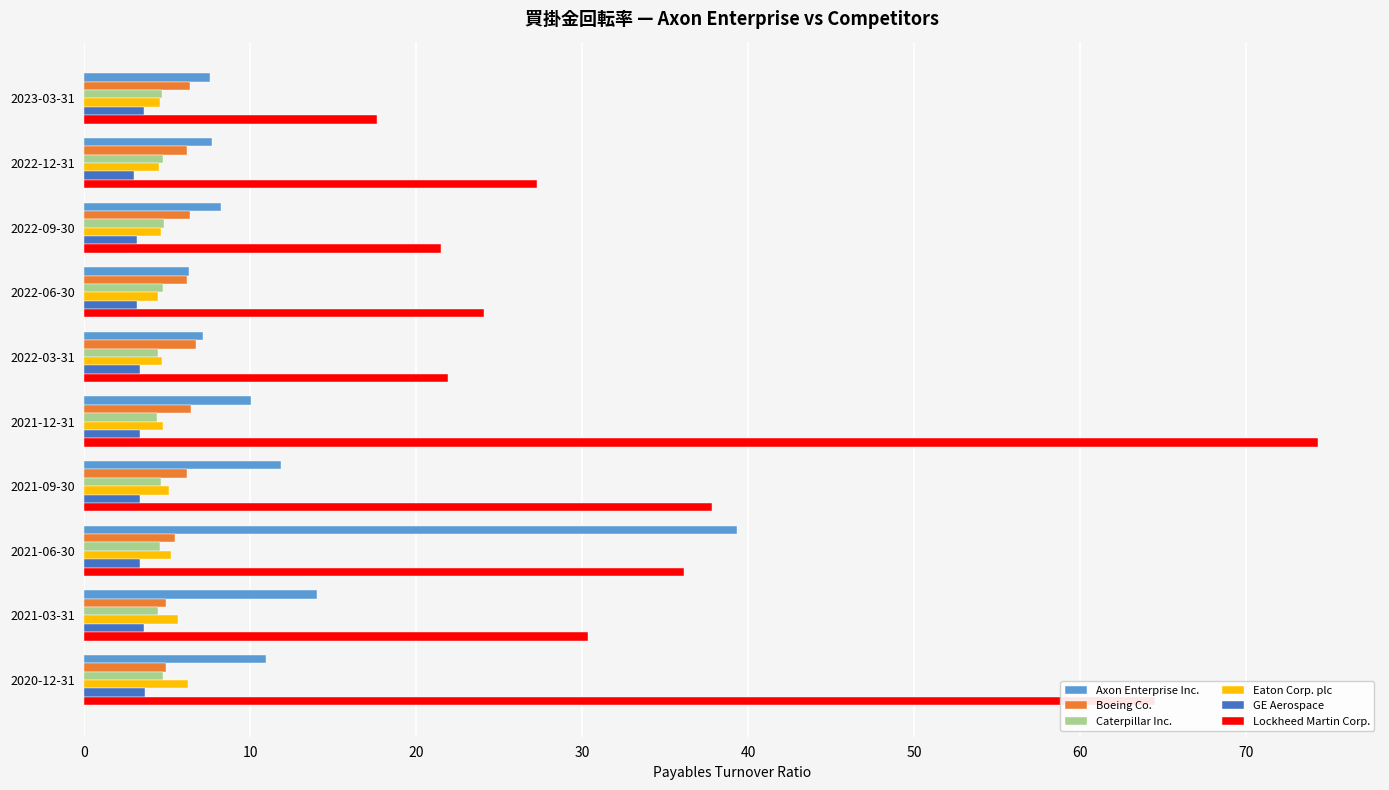

Which series has the largest total across all categories?

Lockheed Martin Corp.